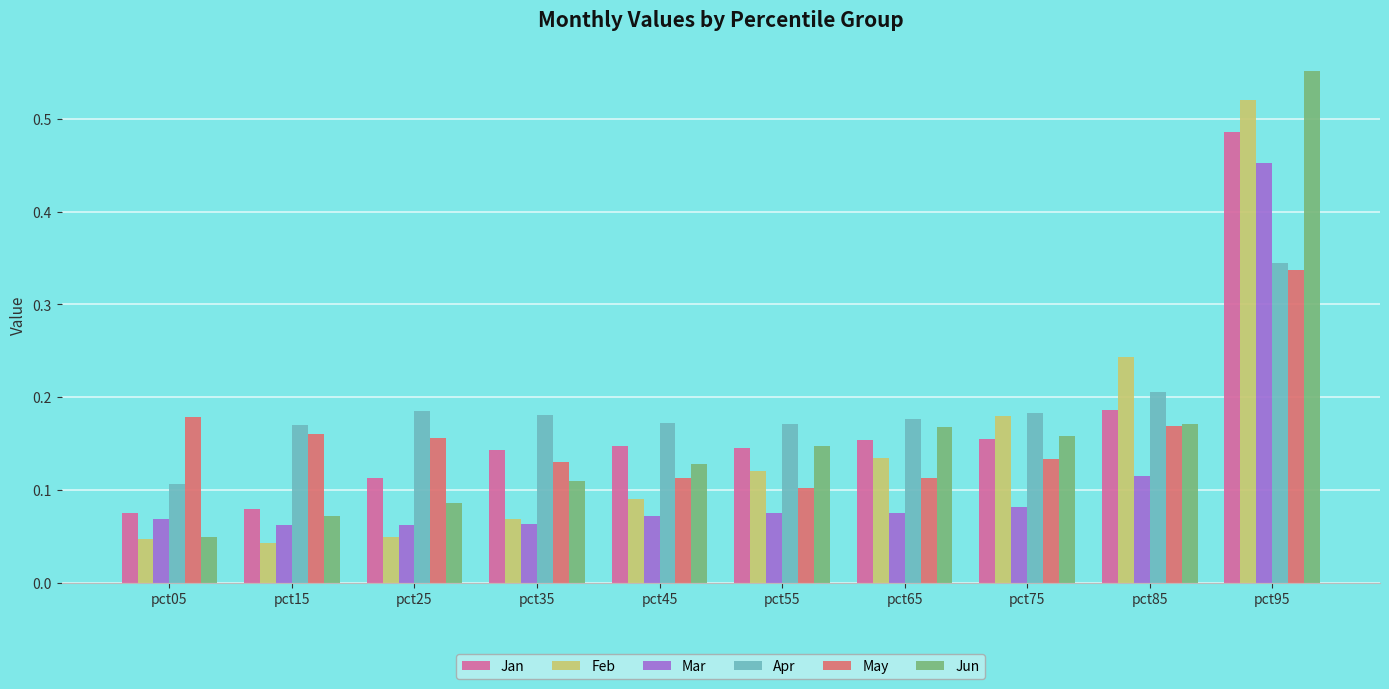

Which series has the largest total across all categories?

Apr